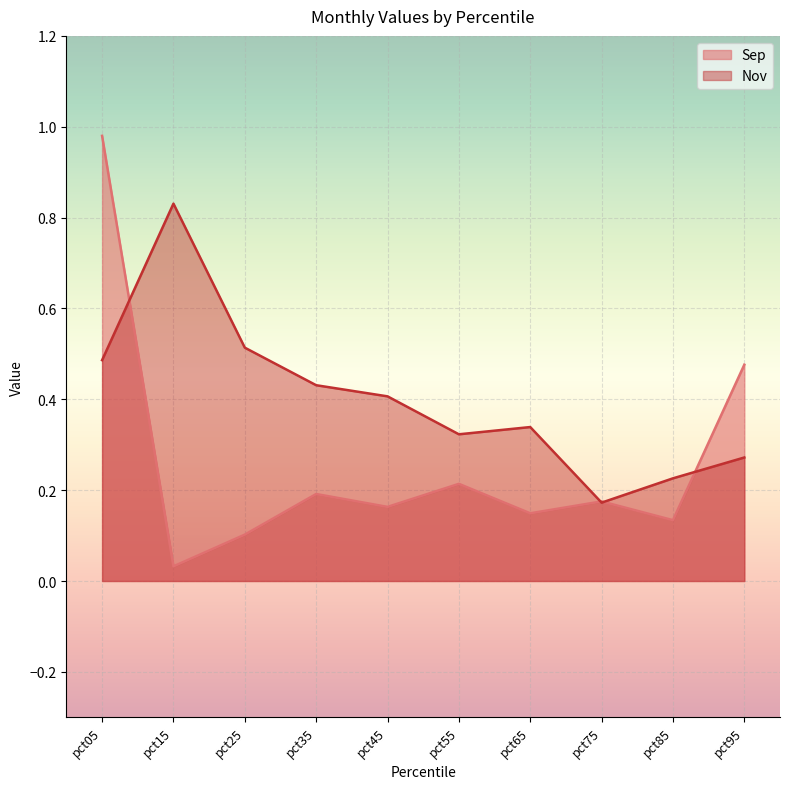

In Sep, how many points are lower than both neighbors (excluding endpoints)?

4